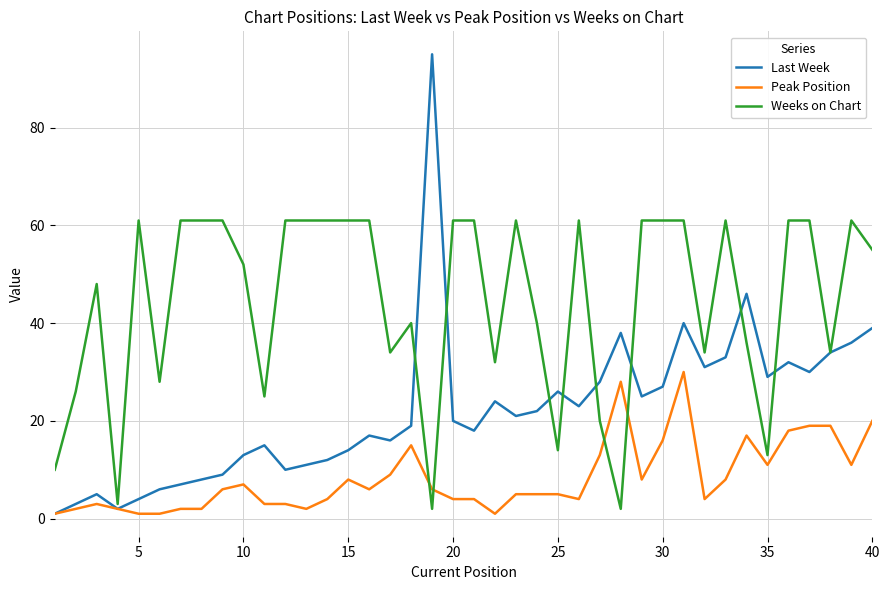

Which series has the largest total across all categories?

Weeks on Chart